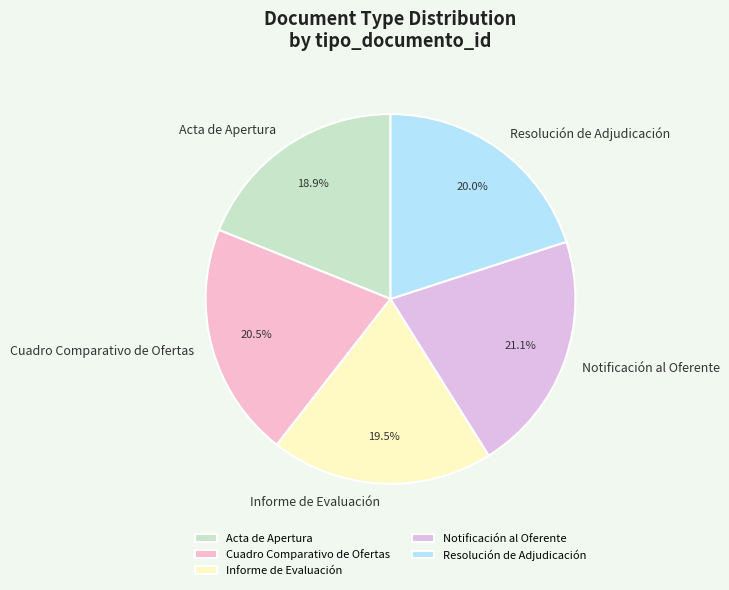

To the nearest percent, what portion does Notificación al Oferente represent?

21%